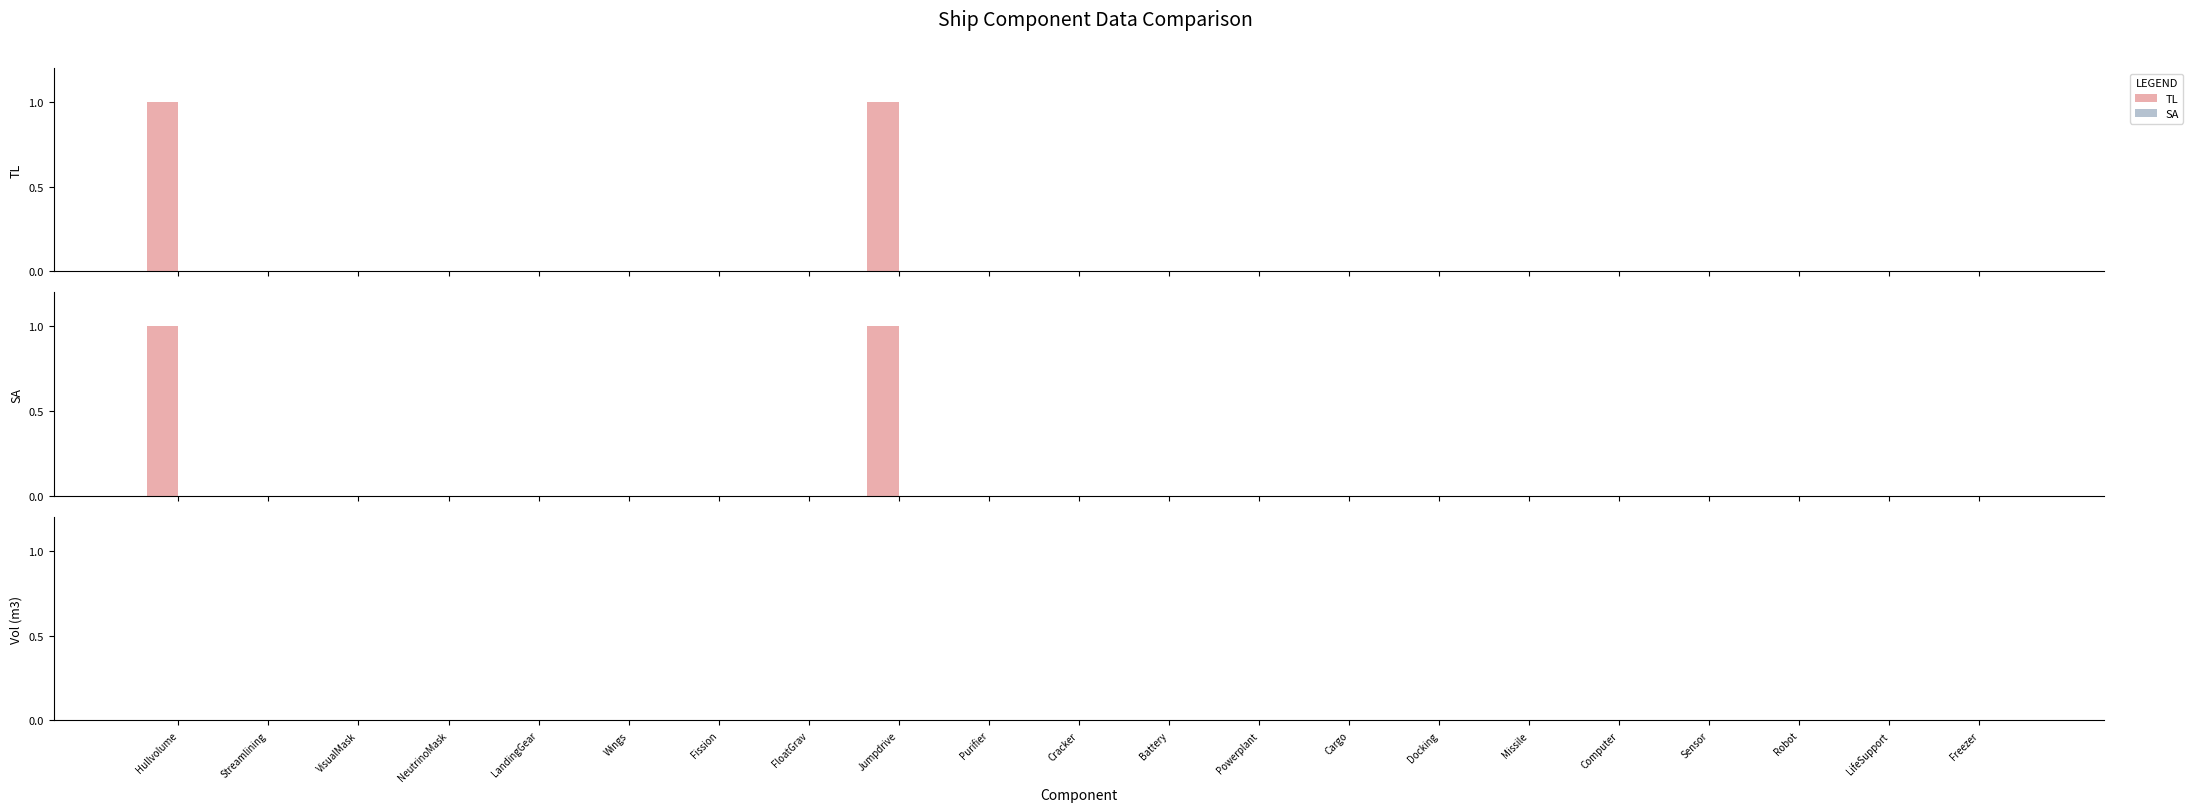

What is the sum of the TL values at Jumpdrive and Cracker?

1